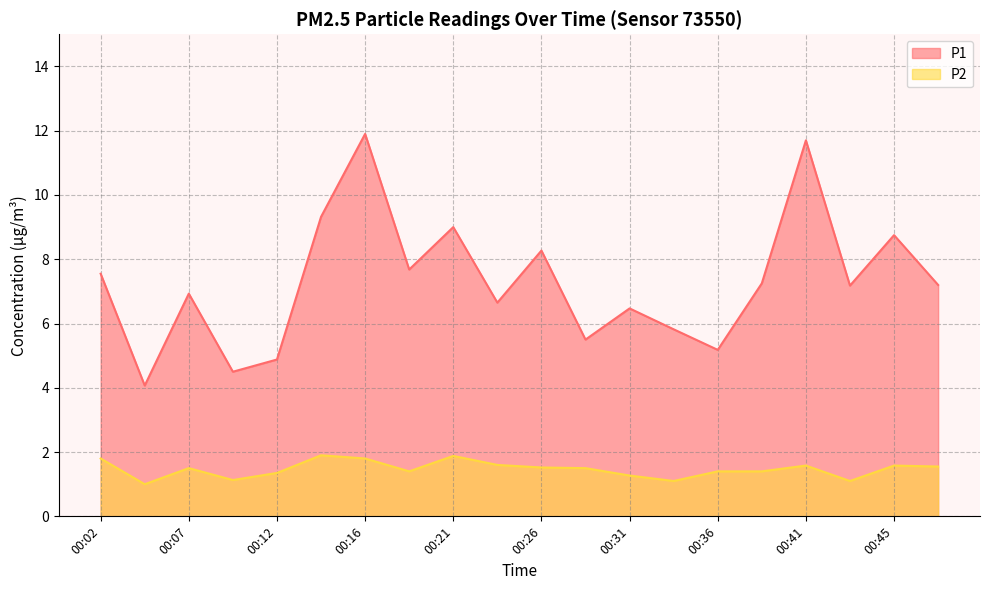

At which category is the sum across all series the highest?

00:16